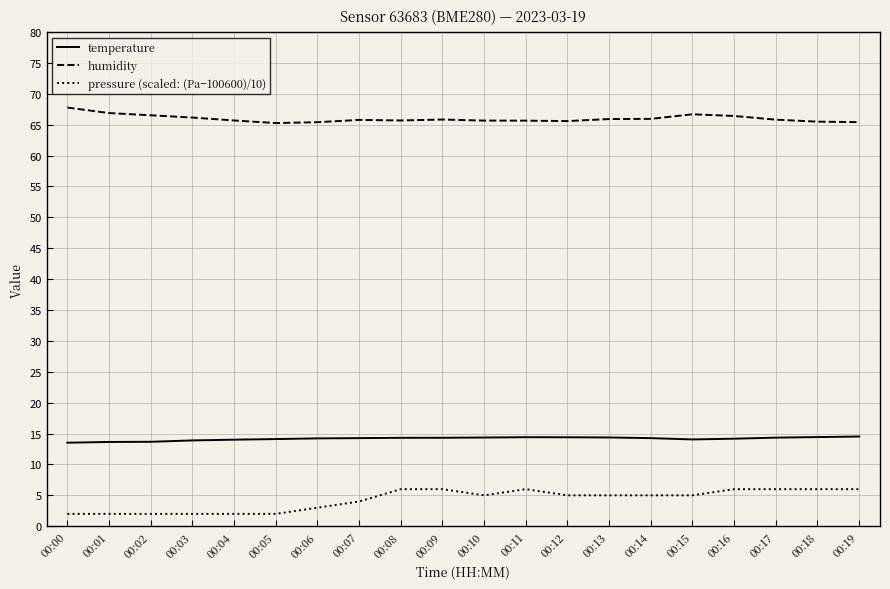

What is the difference between the highest and lowest values at 00:19?

59.4